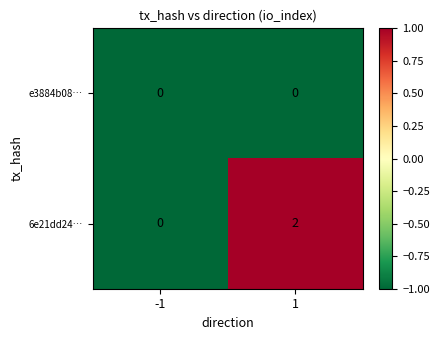

Which series has the largest total across all categories?

6e21dd24…